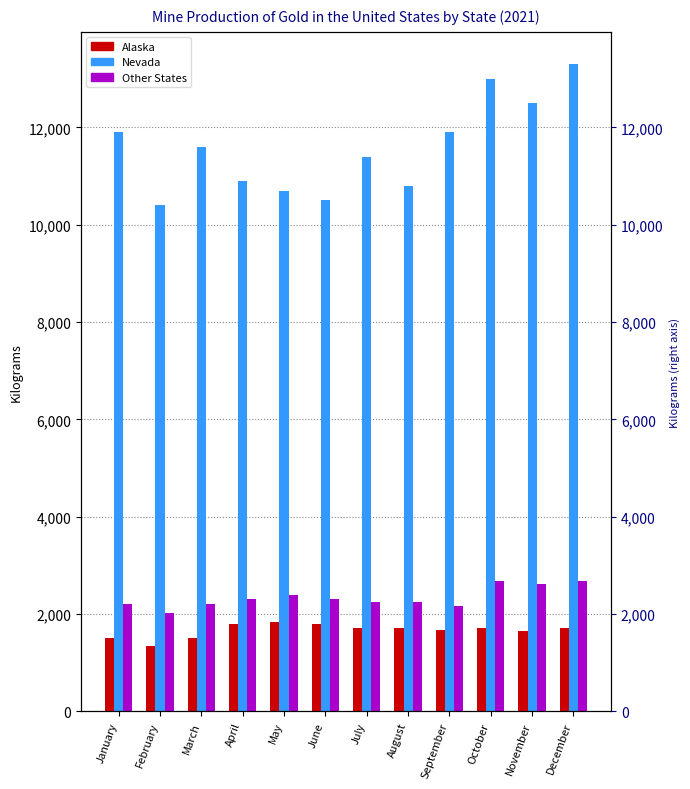

What are all the series names shown in the legend?

Alaska, Nevada, Other States